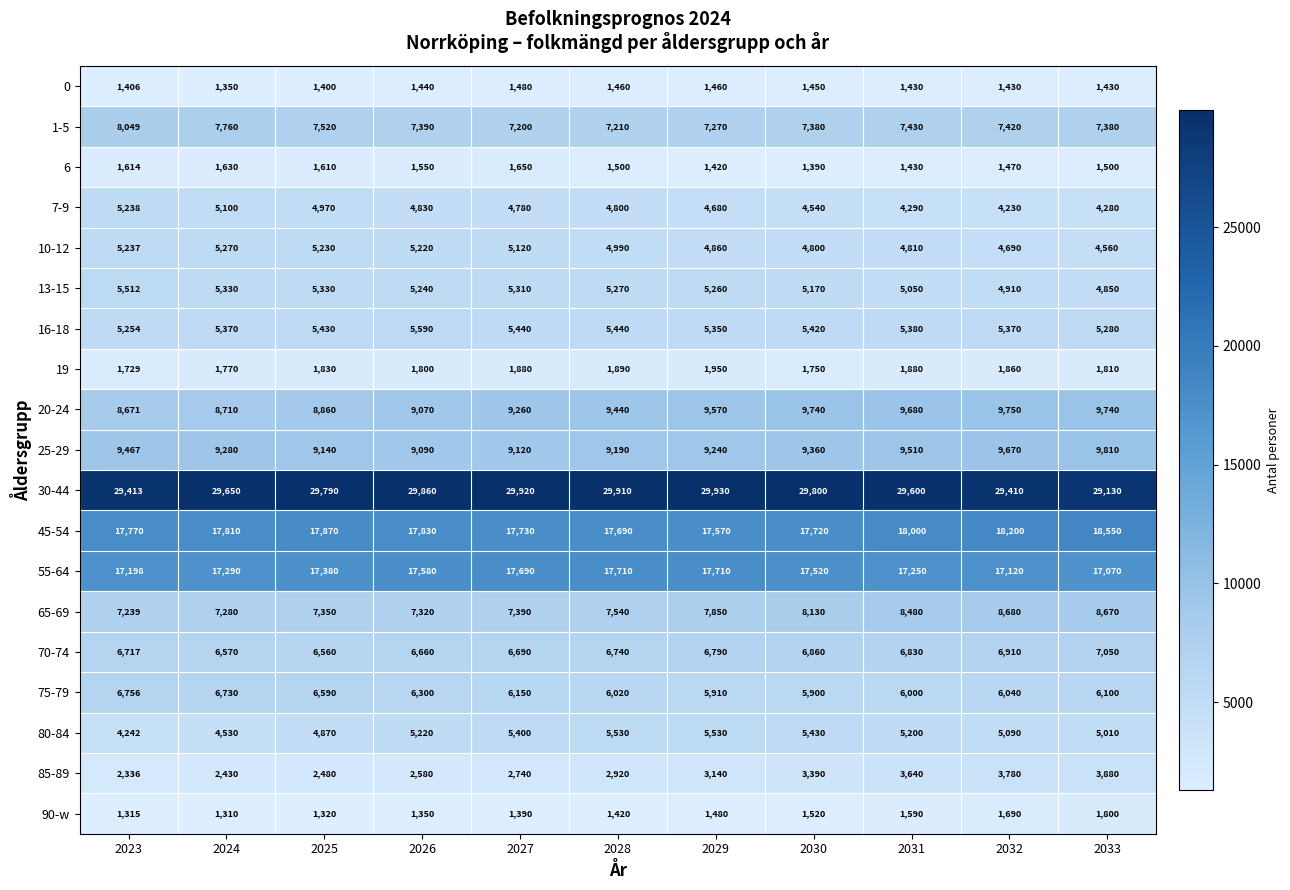

Read the 45-54 value at 2030.

17720